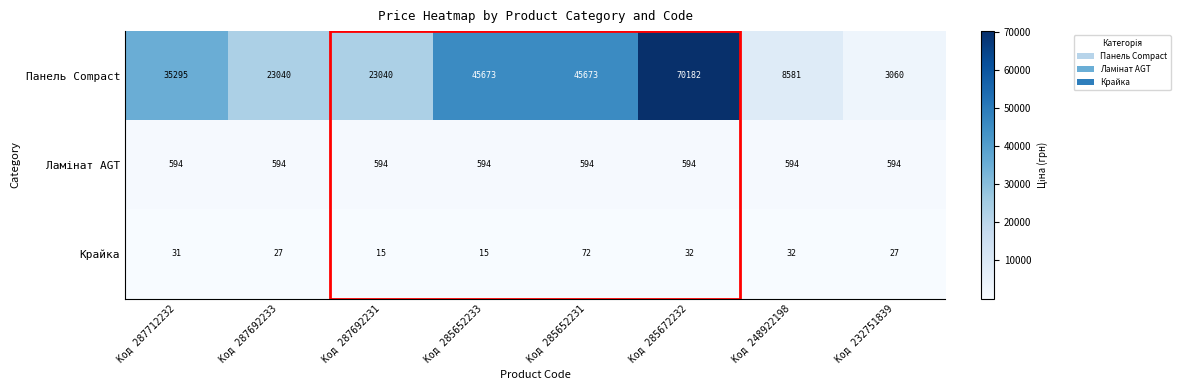

At which category is the sum across all series the highest?

Код 285672232